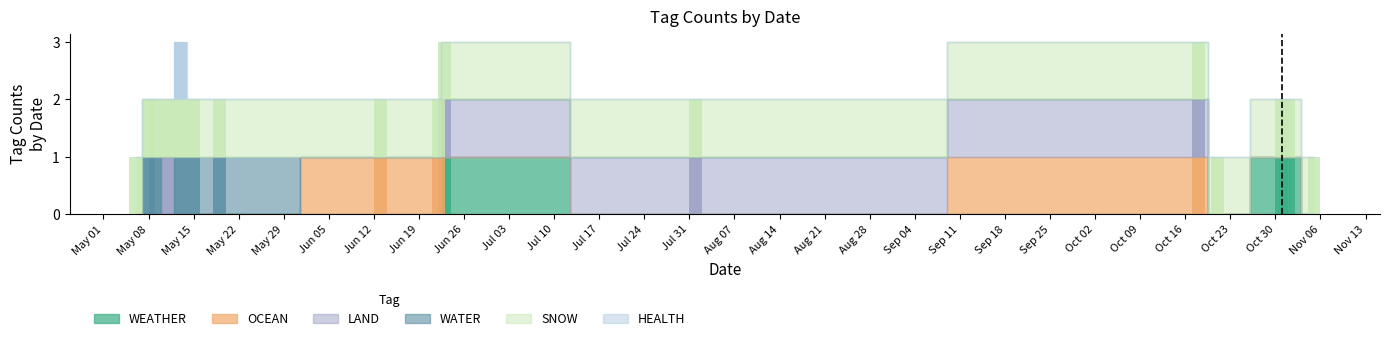

Reading left to right, what are all the values shown in this chart?

WEATHER: 0	0	0	0	0	0	0	0	0	1	0	0	0	1	1	0
OCEAN: 0	0	0	0	0	0	0	1	1	0	0	1	0	0	0	0
LAND: 0	0	0	1	0	0	0	0	0	1	1	1	0	0	0	0
WATER: 0	1	1	0	1	1	1	0	0	0	0	0	0	0	0	0
SNOW: 1	1	1	1	1	1	1	1	1	1	1	1	1	1	1	1
HEALTH: 0	0	0	0	1	0	0	0	0	0	0	0	0	0	0	0